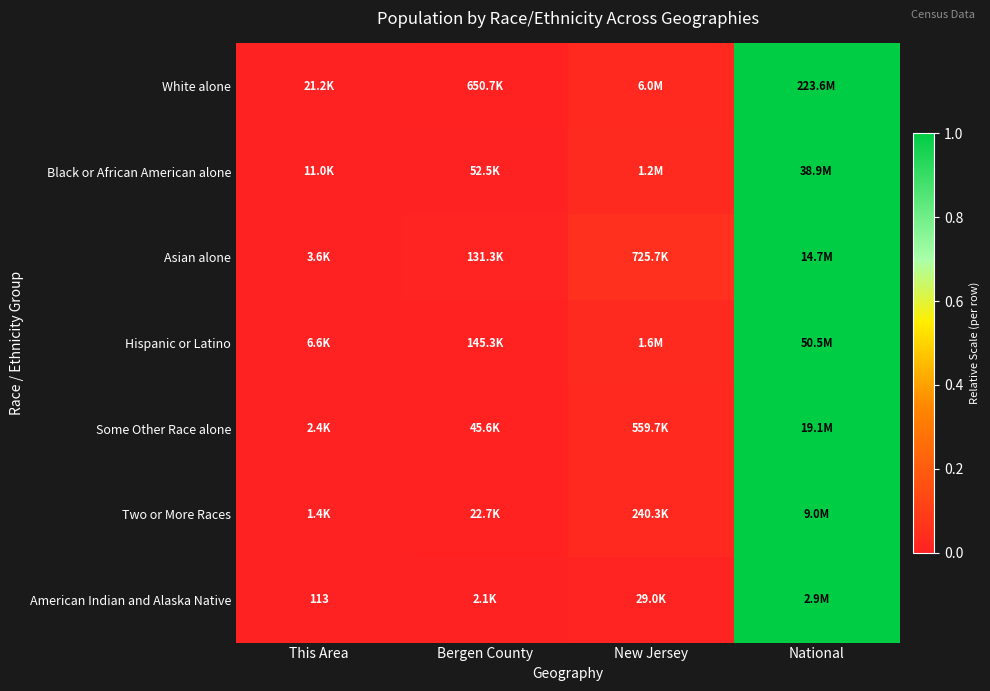

Is the value of White alone at Bergen County greater than the value of Two or More Races at National?

No